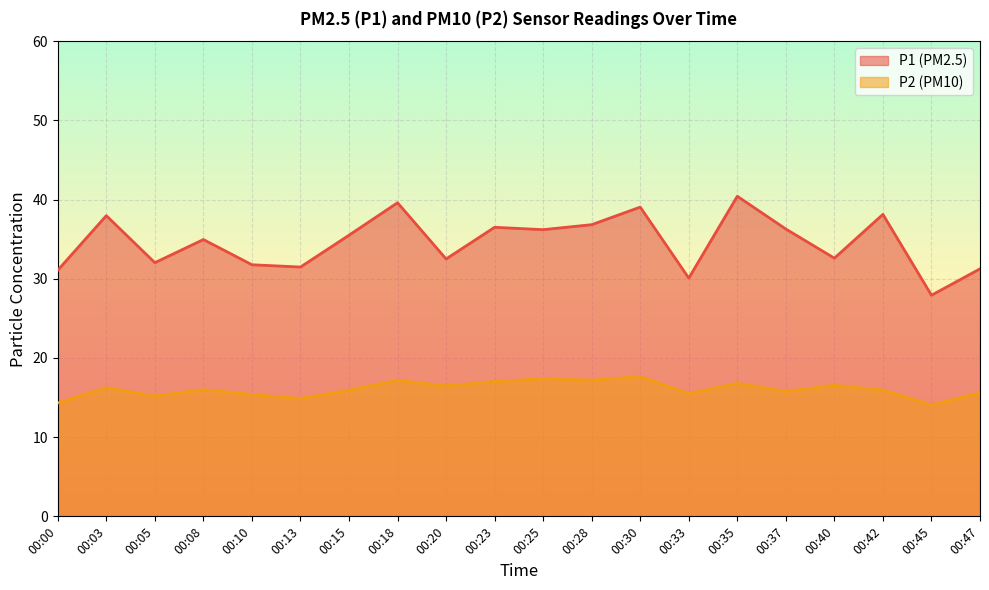

Reading right to left, transcribe all the data shown in this chart.

P1: 31.2	27.9	38.1	32.6	36.3	40.4	30.1	39.0	36.8	36.2	36.5	32.5	39.6	35.5	31.5	31.8	35.0	32.0	38.0	31.1
P2: 15.6	14.1	15.9	16.6	15.8	16.8	15.5	17.6	17.2	17.4	17.0	16.5	17.2	15.9	14.9	15.4	16.0	15.2	16.2	14.3